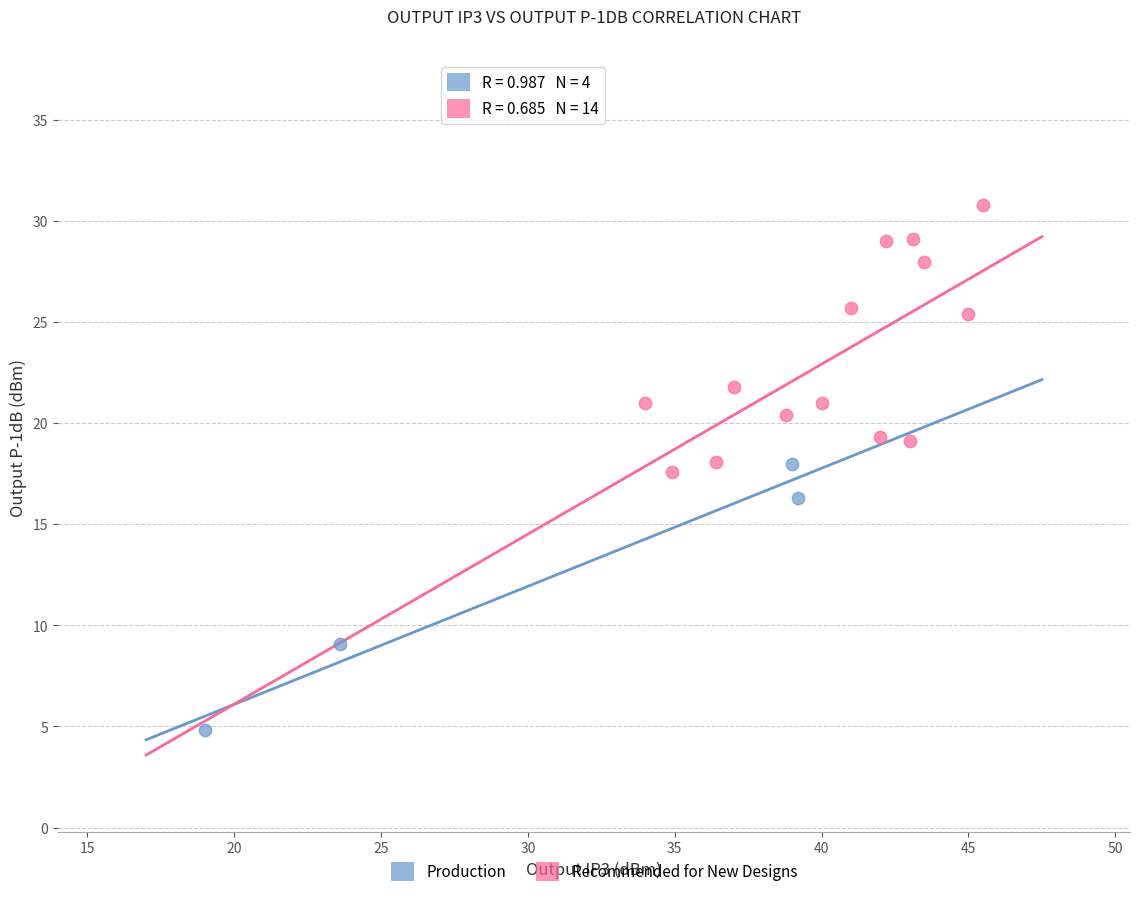

Which series contains the highest Y value?

Recommended for New Designs